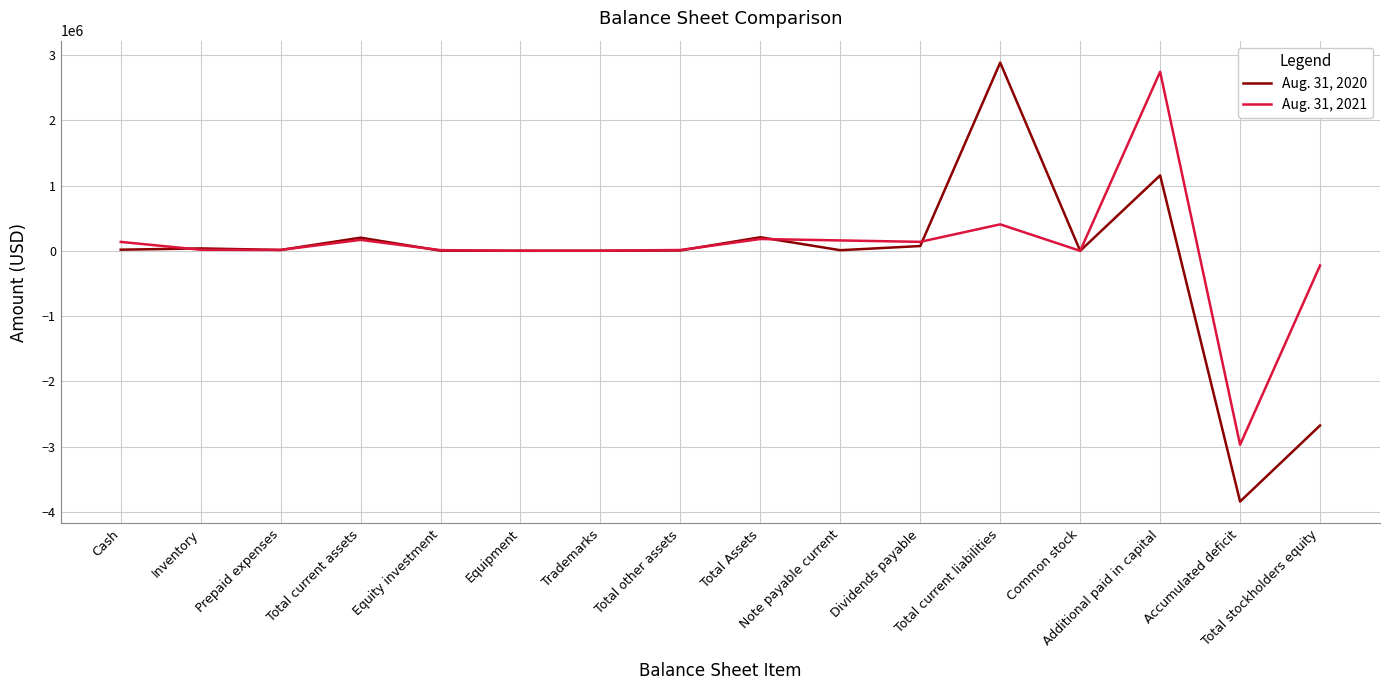

Rank the series by their maximum value, from lowest to highest.

Aug. 31, 2021, Aug. 31, 2020